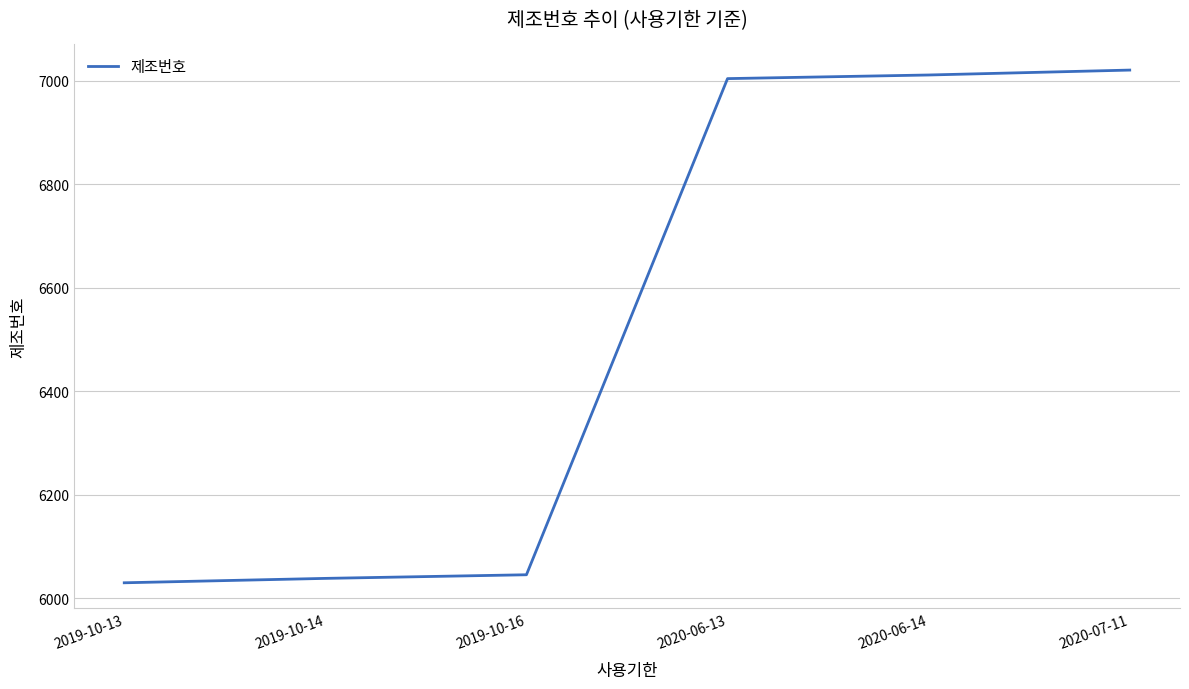

What position from the left is 2019-10-16?

3